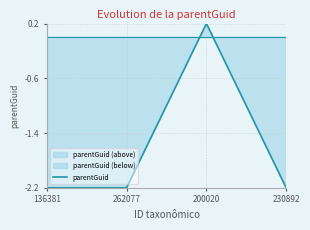

Reading left to right, what are all the values shown in this chart?

136381=-2.2	262077=-2.2	200020=0.2	230892=-2.2